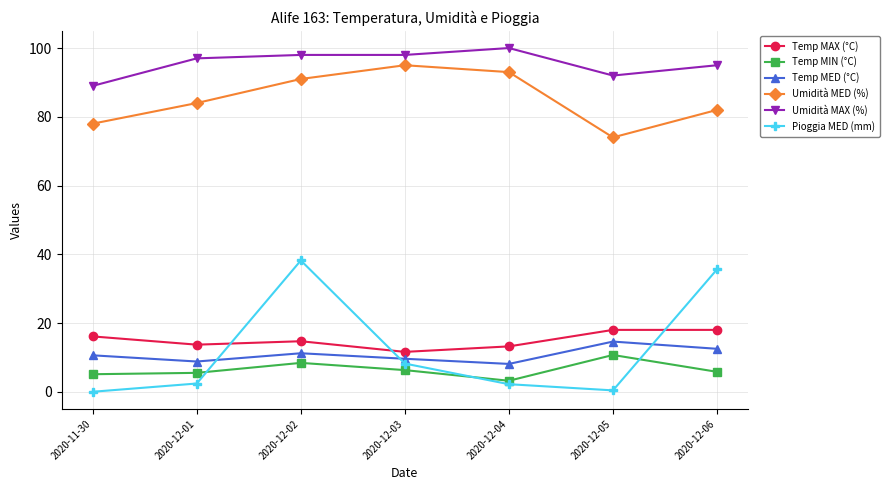

At which category is the sum across all series the highest?

2020-12-02